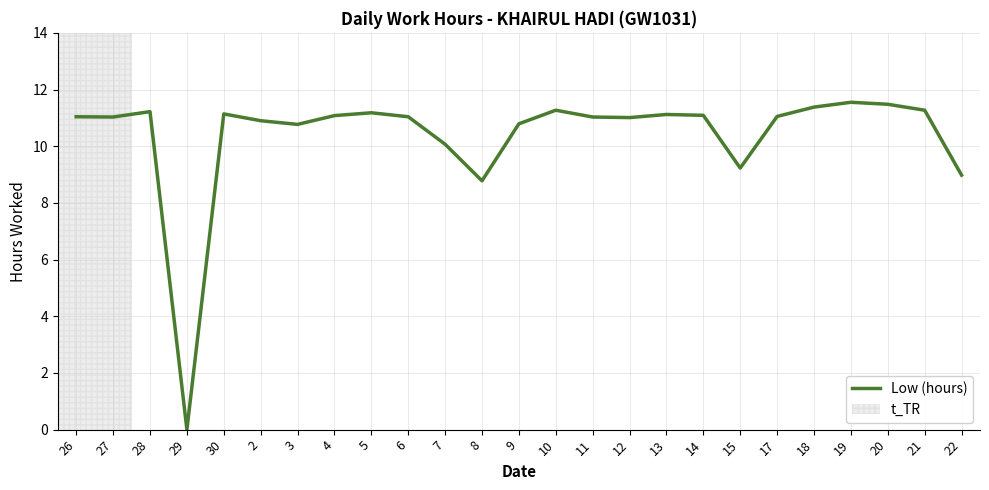

What is the sum of the values at 26 and 18?

22.4